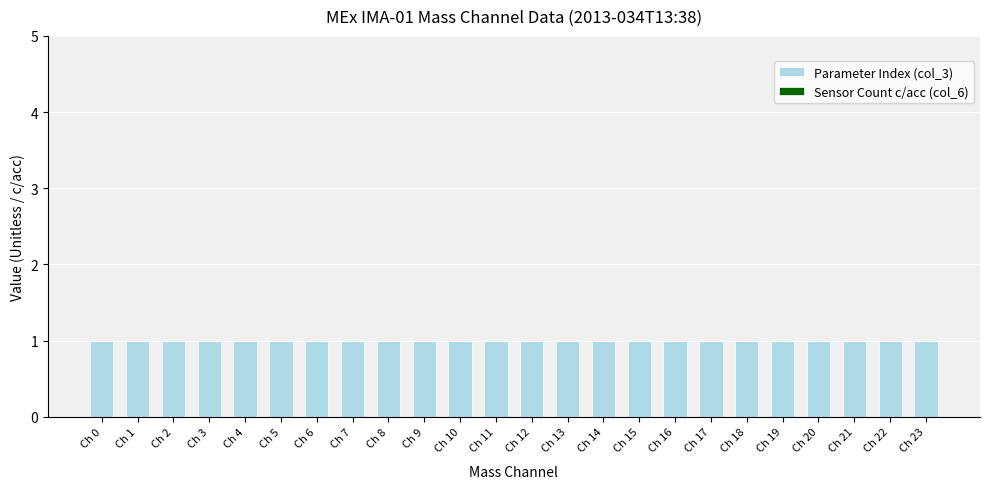

List the series in order of their overall mean, highest first.

Parameter Index (col_3), Sensor Count c/acc (col_6)